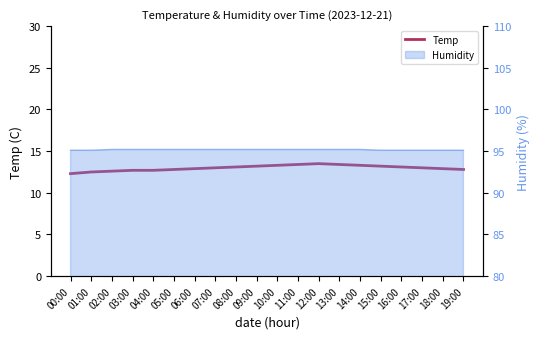

At which category does the chart reach its peak across all series?

12:00